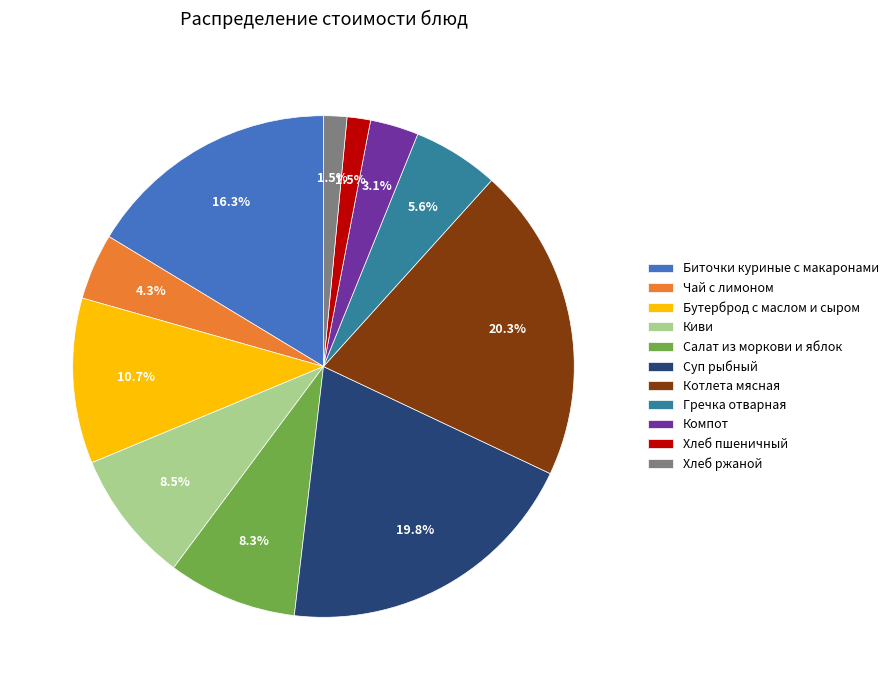

Is the sum of Хлеб пшеничный and Салат из моркови и яблок greater than half?

No